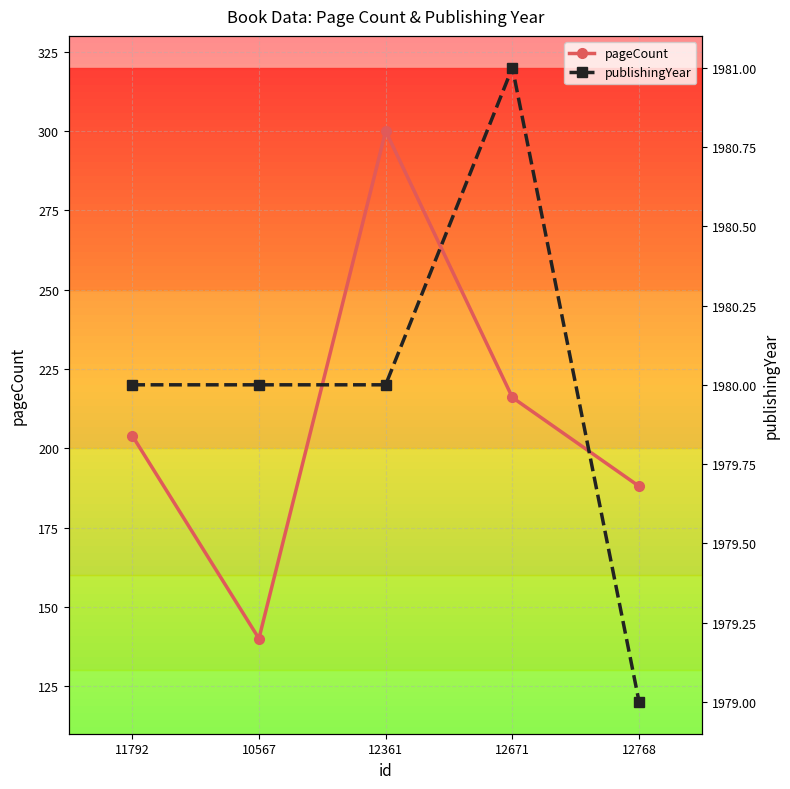

Which series has the widest spread of values?

pageCount